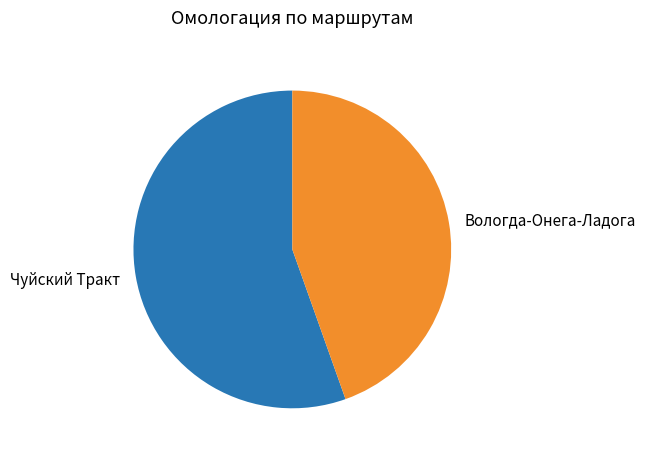

Between Чуйский Тракт and Вологда-Онега-Ладога, which is larger?

Чуйский Тракт